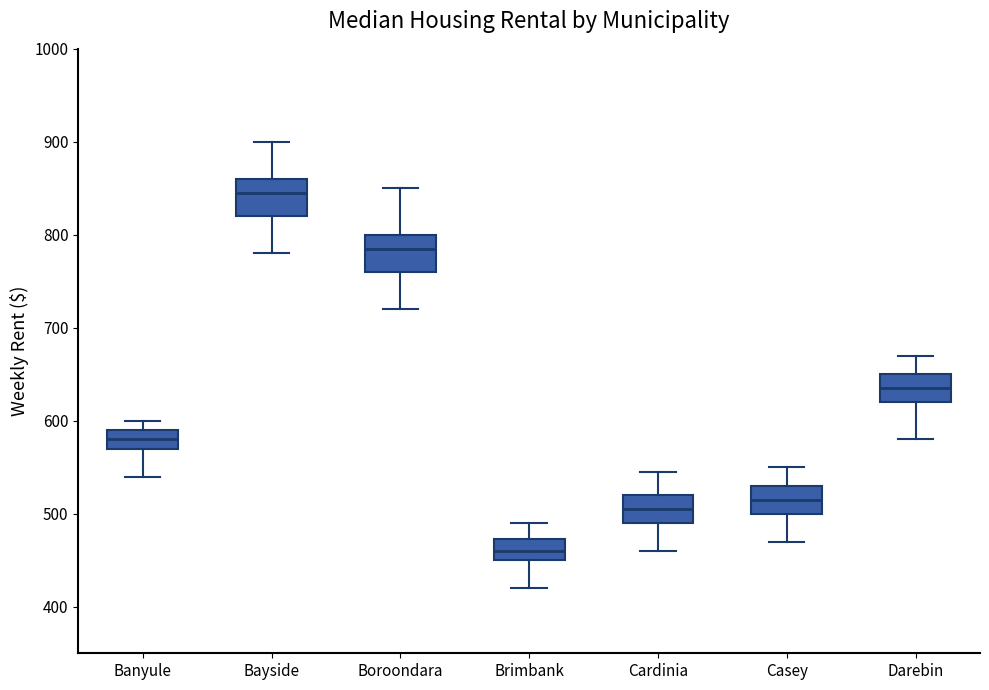

Reading left to right, read every box against the y-axis: the position of its median line, the range the box covers, and the ends of its whiskers. The values are not printed on the chart, so give them approximately, as read against the axis.

Banyule: median 580, box 570 to 590, whiskers 540 to 600
Bayside: median 850, box 820 to 860, whiskers 780 to 900
Boroondara: median 790, box 760 to 800, whiskers 720 to 850
Brimbank: median 460, box 450 to 470, whiskers 420 to 490
Cardinia: median 510, box 490 to 520, whiskers 460 to 550
Casey: median 520, box 500 to 530, whiskers 470 to 550
Darebin: median 640, box 620 to 650, whiskers 580 to 670